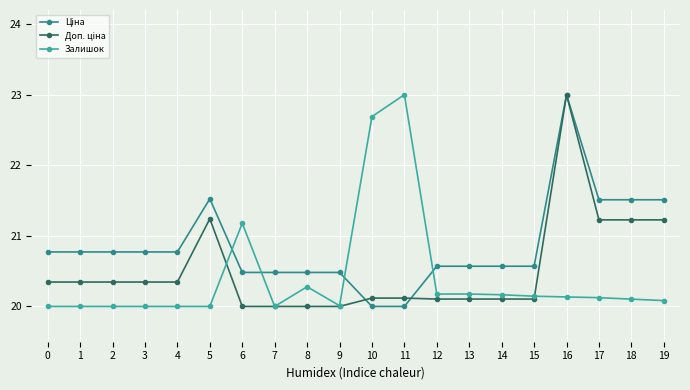

Is it true that Залишок equals 37.4 at 6?

False